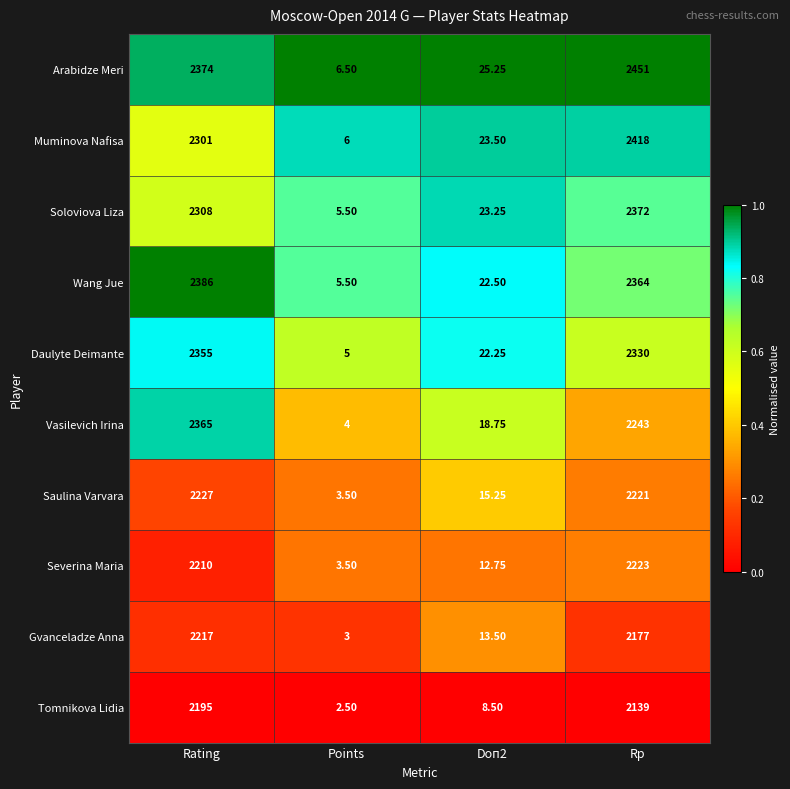

Rank the series at Rating from highest to lowest value.

Wang Jue, Arabidze Meri, Vasilevich Irina, Daulyte Deimante, Soloviova Liza, Muminova Nafisa, Saulina Varvara, Gvanceladze Anna, Severina Maria, Tomnikova Lidia